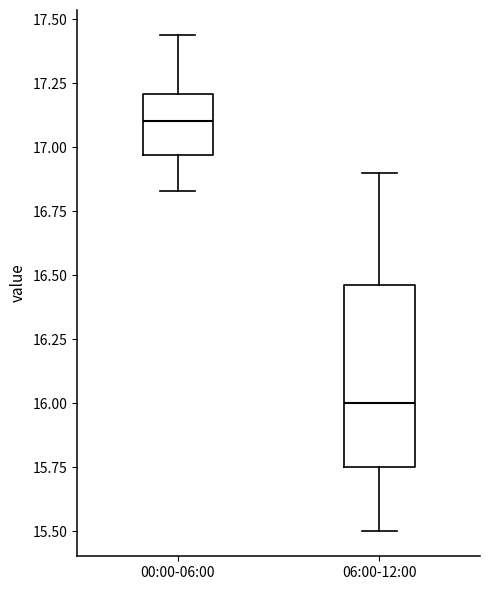

Where does the median line of the box for 06:00-12:00 sit on the y-axis? The values are not printed on the chart, so give them approximately, as read against the axis.

16.00